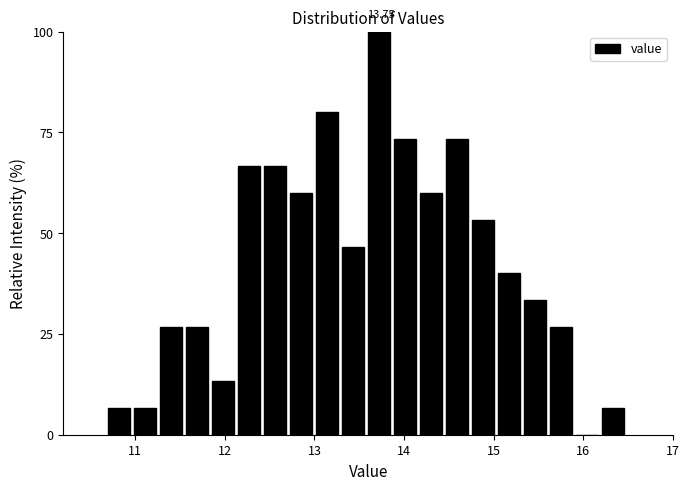

Read against the x-axis, roughly where is the centre of the tallest bar?

13.7